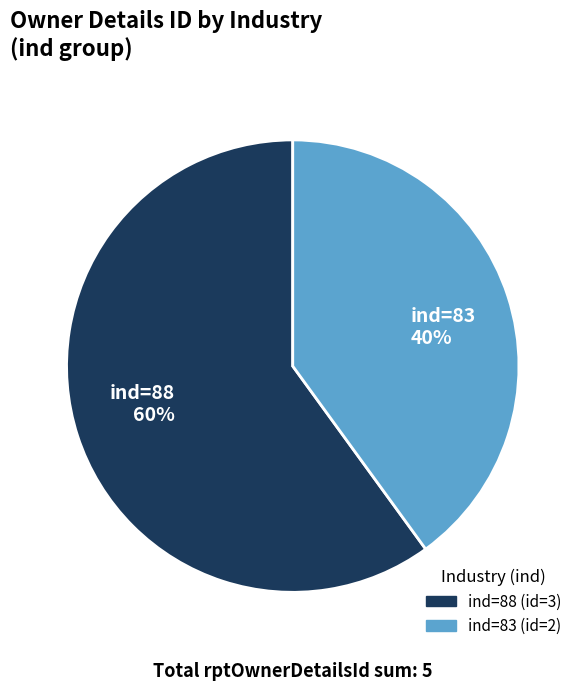

What percentage is the ind=83 (id=2) slice, to the nearest percent?

40%